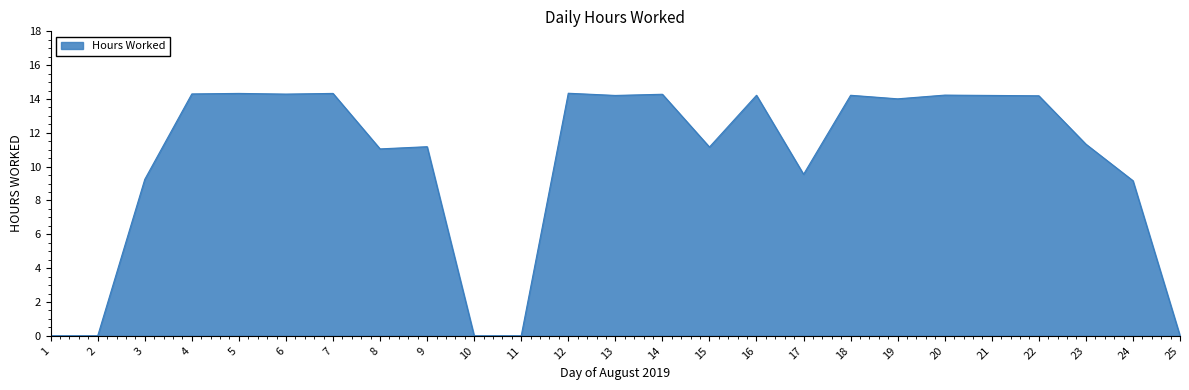

What is the sum of the values at 18 and 9?

25.4